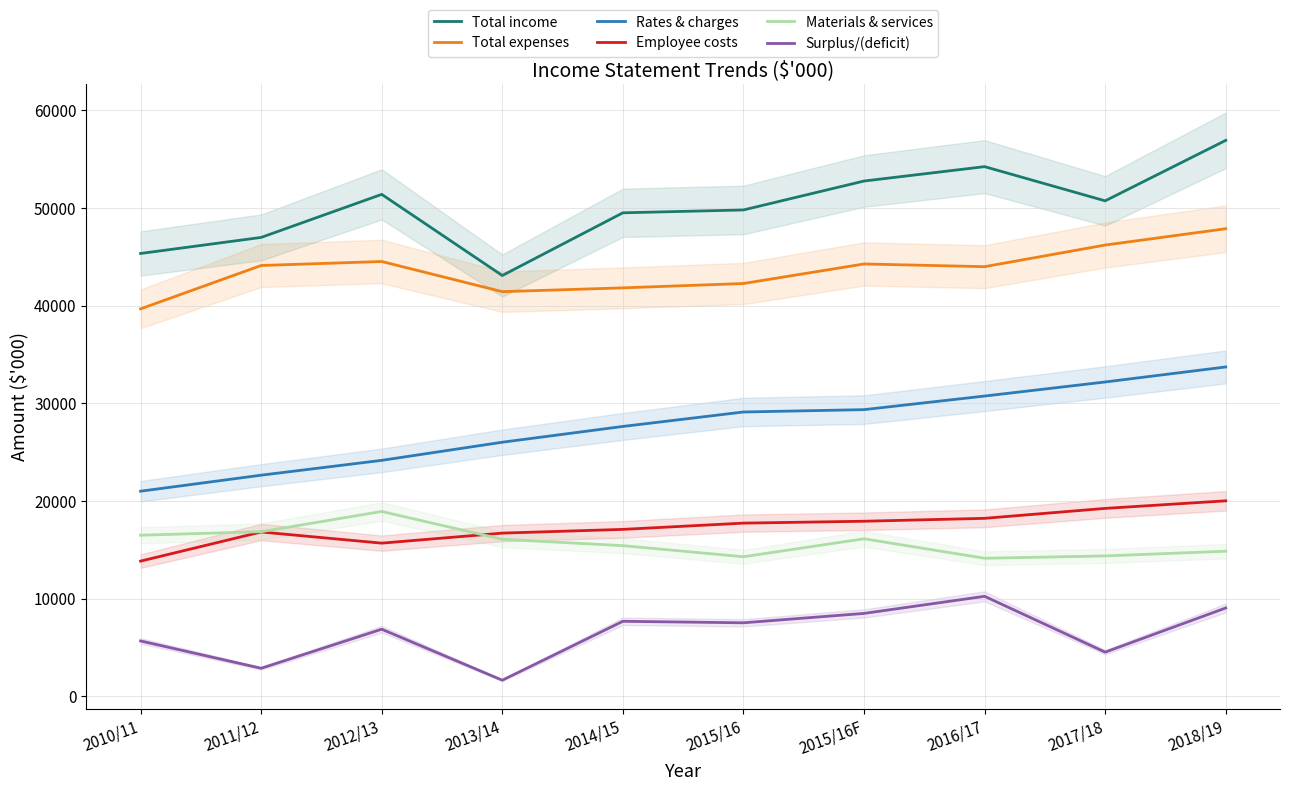

List the labels in order of Employee costs value, smallest first.

2010/11, 2012/13, 2013/14, 2011/12, 2014/15, 2015/16, 2015/16F, 2016/17, 2017/18, 2018/19